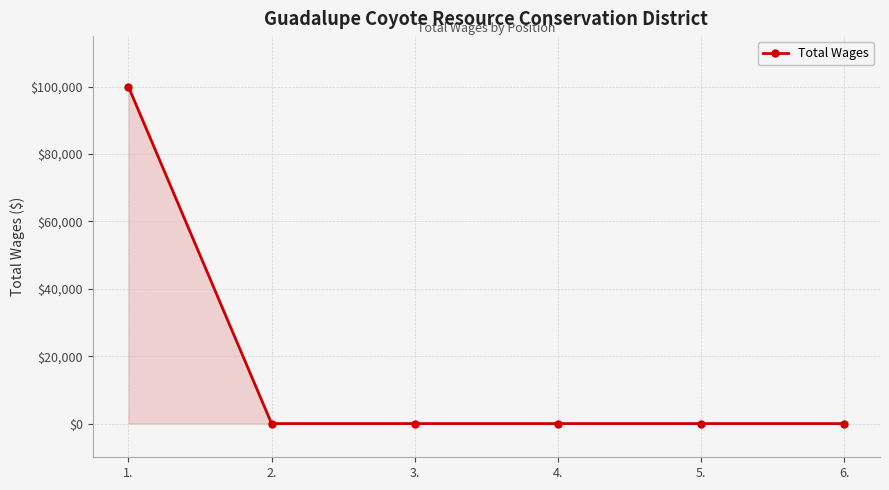

Reading left to right, transcribe all the data shown in this chart.

1.=100000	2.=0	3.=0	4.=0	5.=0	6.=0